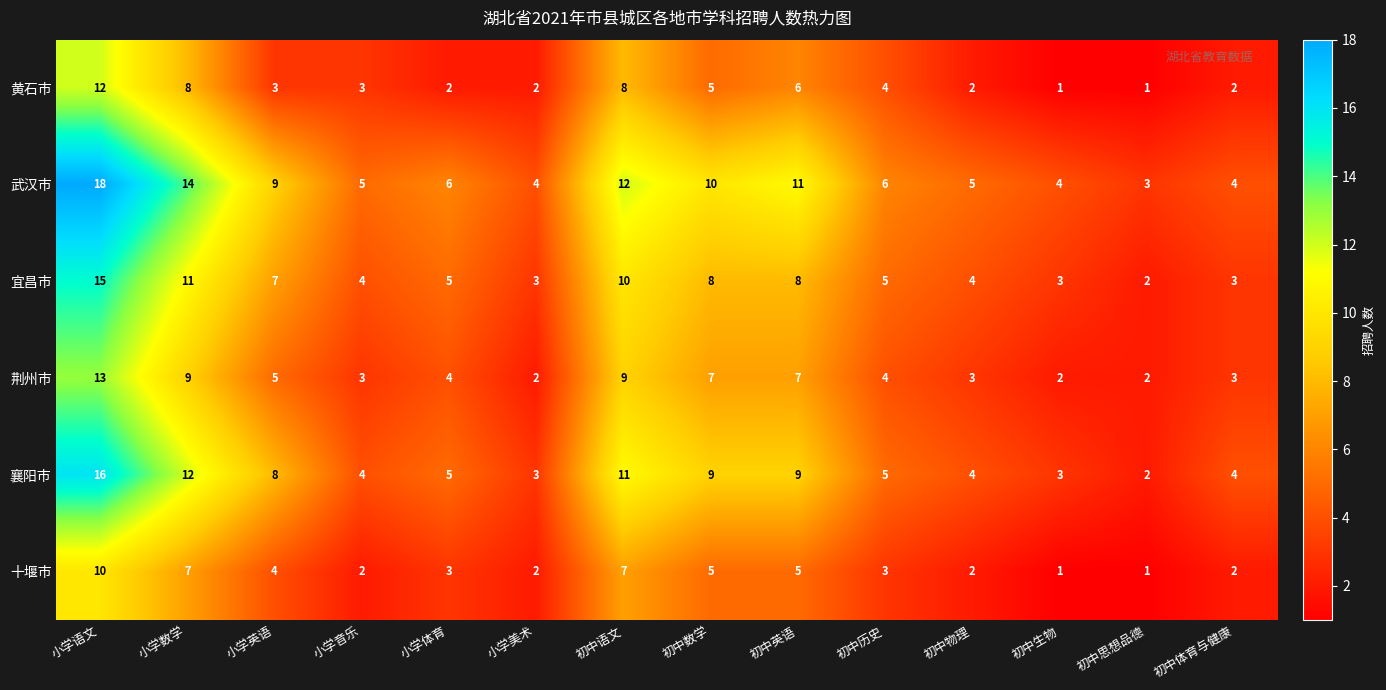

What is the average value of the 宜昌市 series?

6